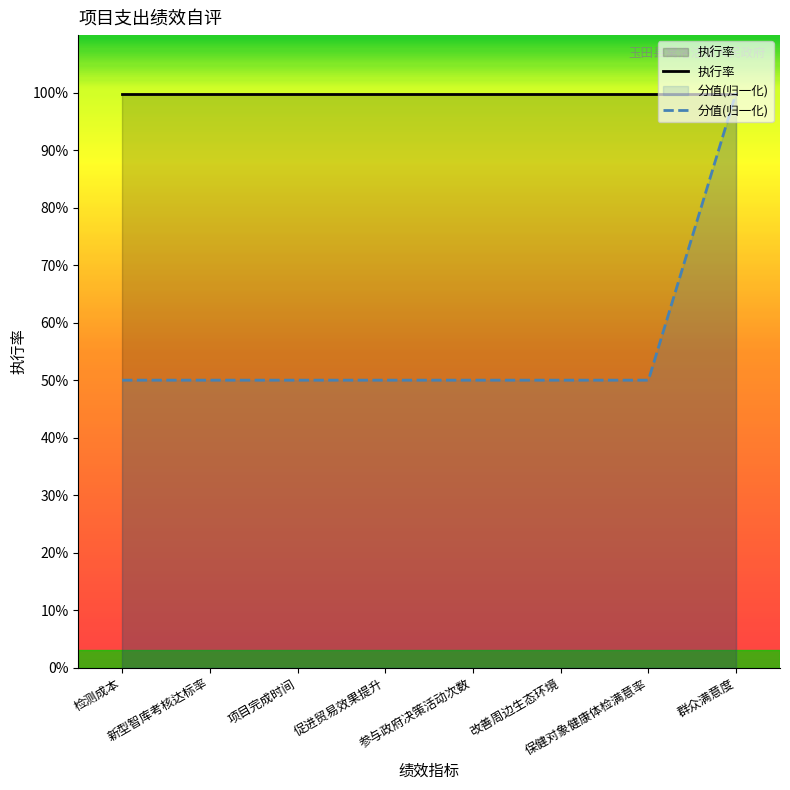

At 参与政府决策活动次数, list the series in order from largest to smallest.

执行率, 分值(归一化)